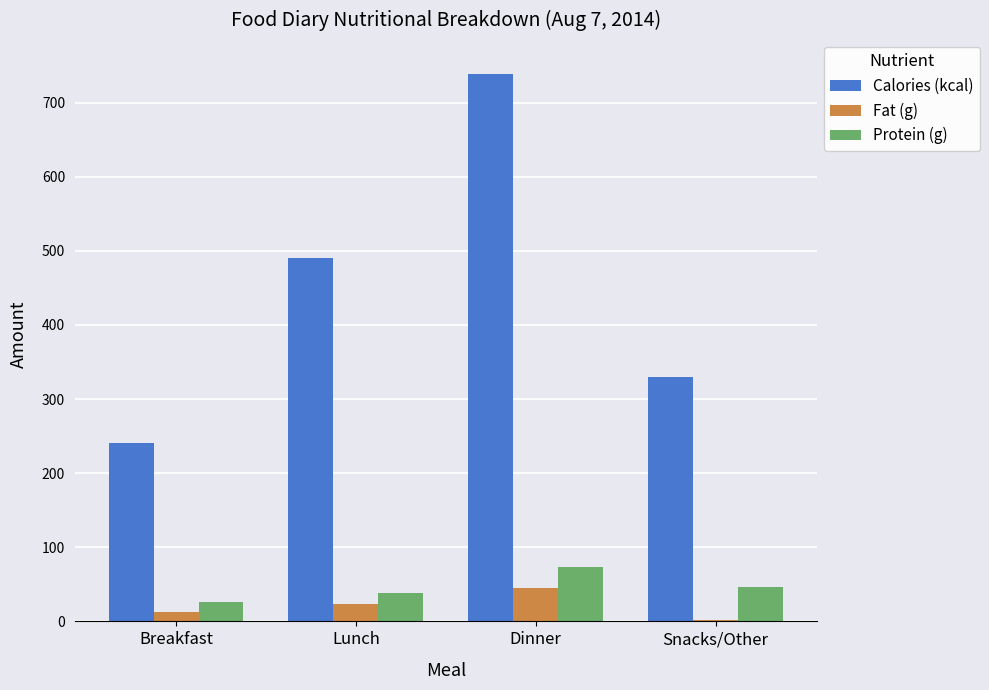

The value of Protein (g) at Dinner is 73.2. True or false?

True